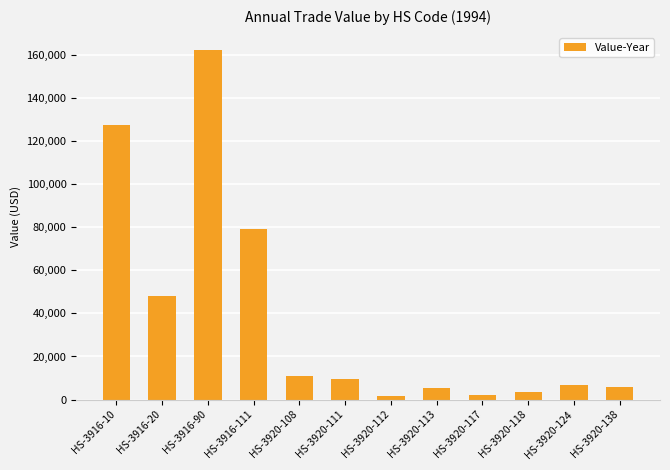

What is the maximum value shown in the chart?

162170